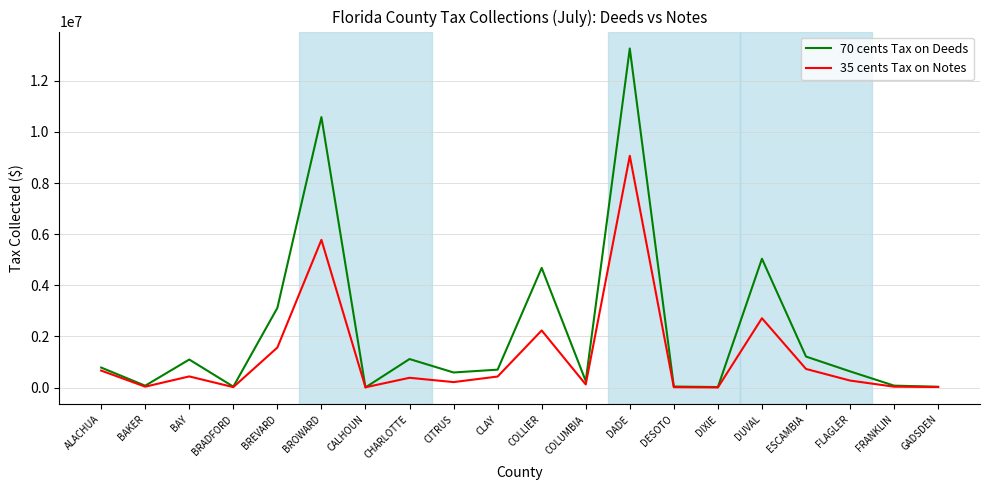

True or false: 70 cents Tax on Deeds has a value of 3117006.9 at BREVARD.

True